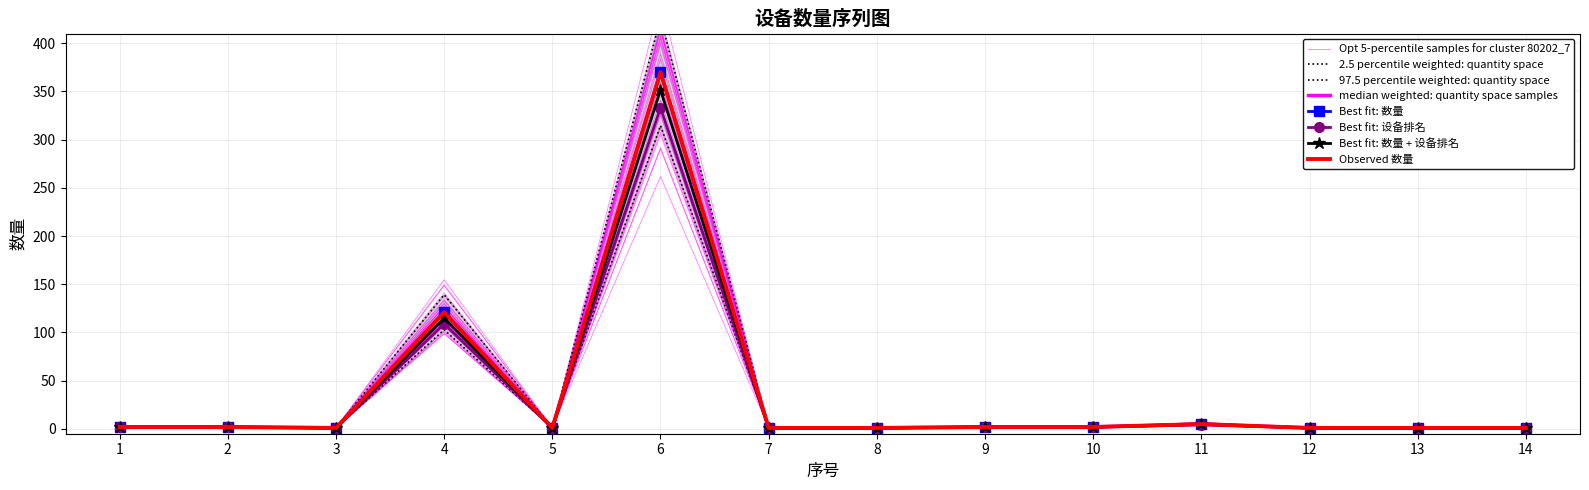

Reading right to left, list all the values displayed in this chart.

14=0.9	13=0.9	12=0.9	11=4.8	10=1.9	9=1.9	8=0.9	7=0.9	6=351.5	5=0.9	4=114.9	3=0.9	2=1.9	1=1.9